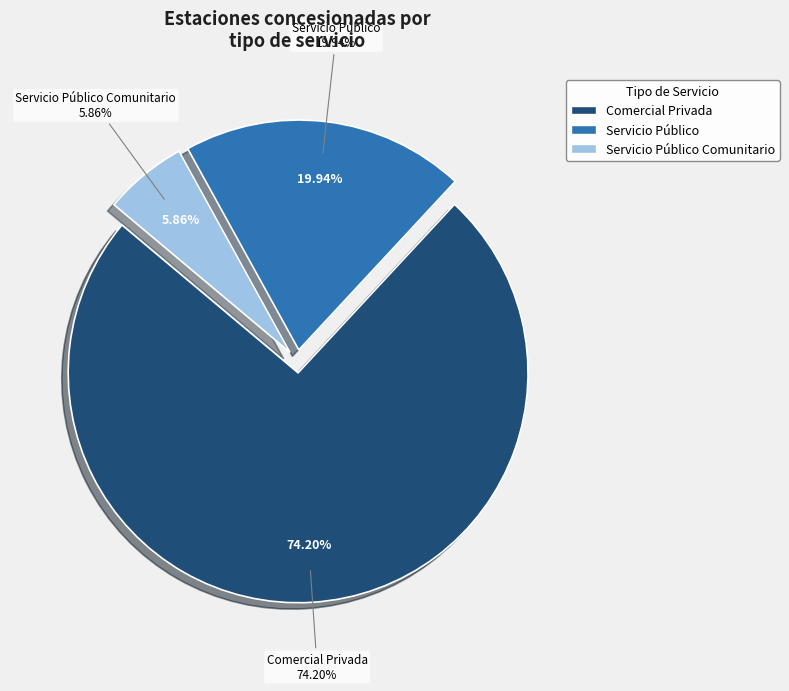

Approximately how many times larger is the value at Servicio Público compared to Servicio Público Comunitario?

3.4